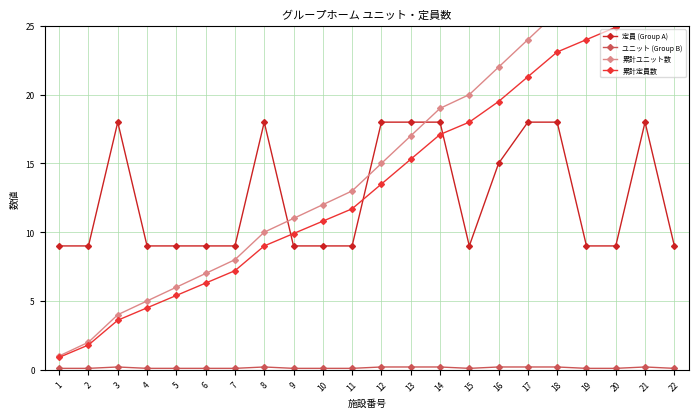

Which series has the largest total across all categories?

累計ユニット数